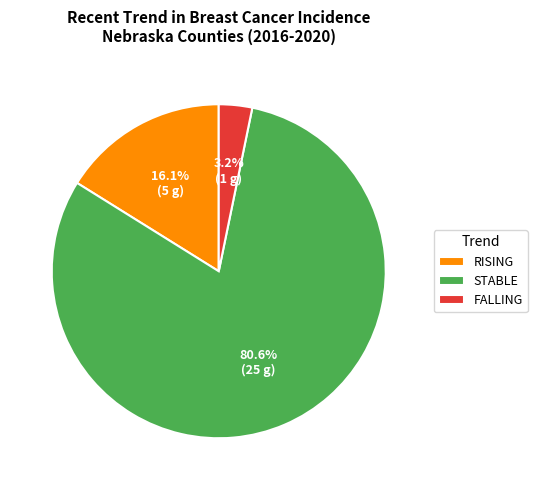

Rank the categories by value from highest to lowest.

STABLE, RISING, FALLING